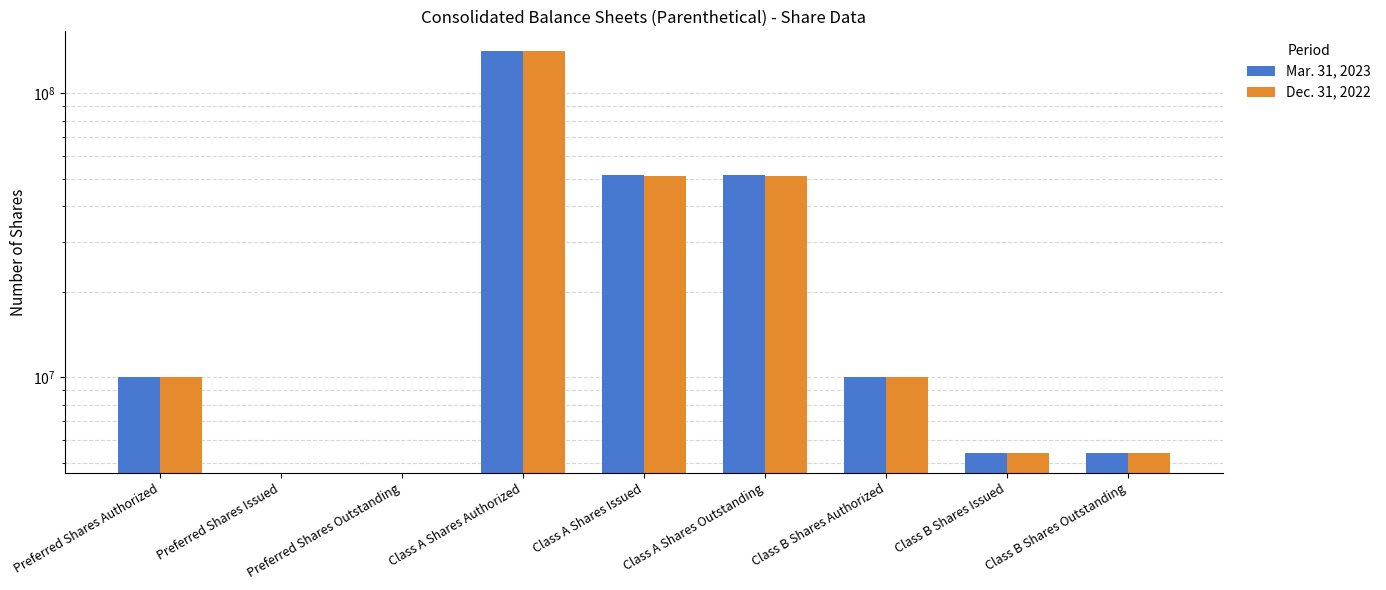

Is it true that Mar. 31, 2023 equals 93220064 at Preferred Shares Outstanding?

False